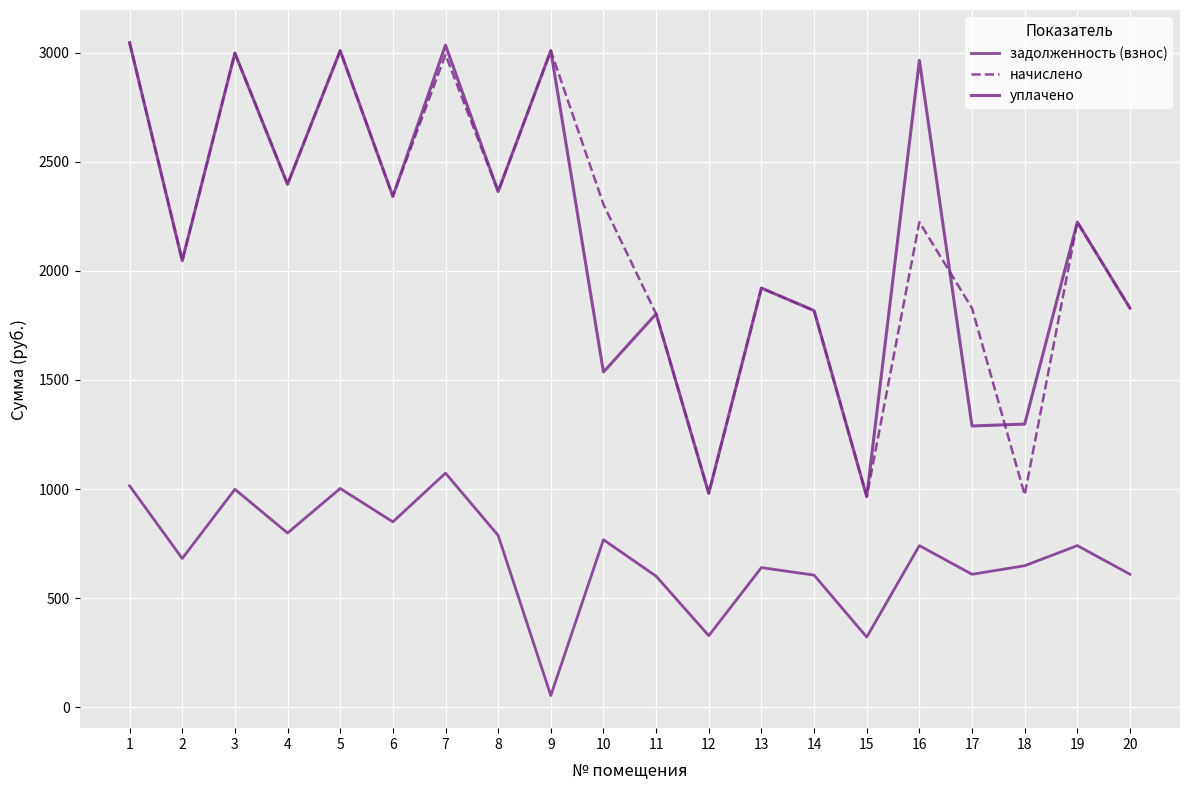

What is the maximum value for начислено?

3045.4